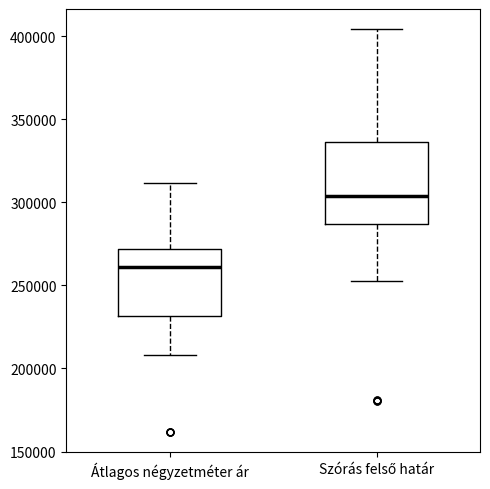

Which box is the tallest, from its lower edge to its upper edge?

Szórás felső határ